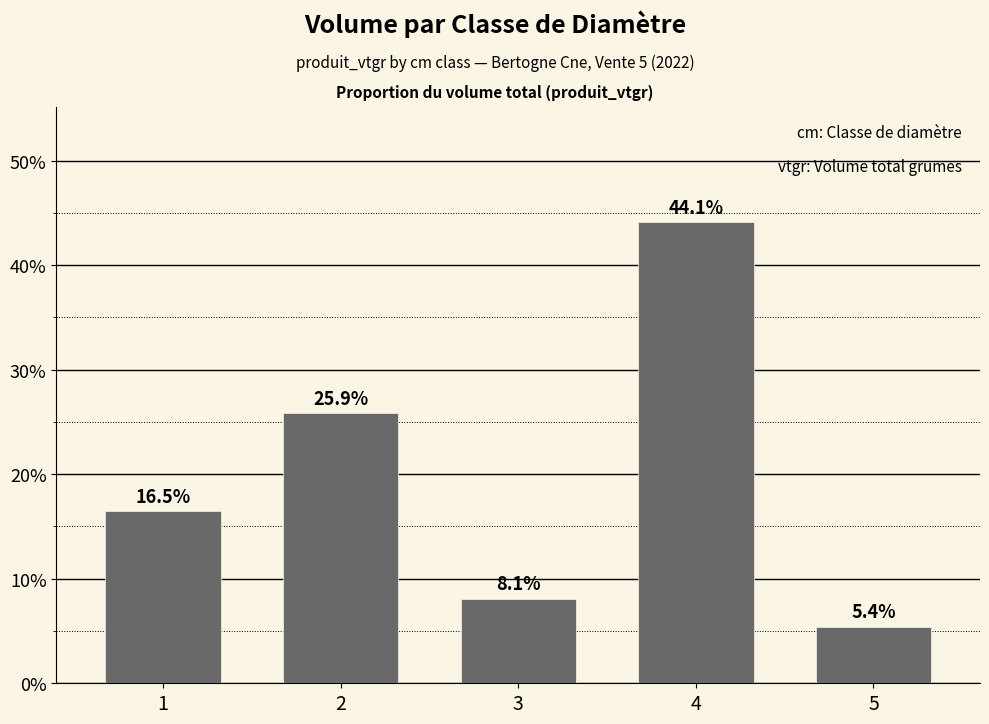

How many bars are there in total?

5